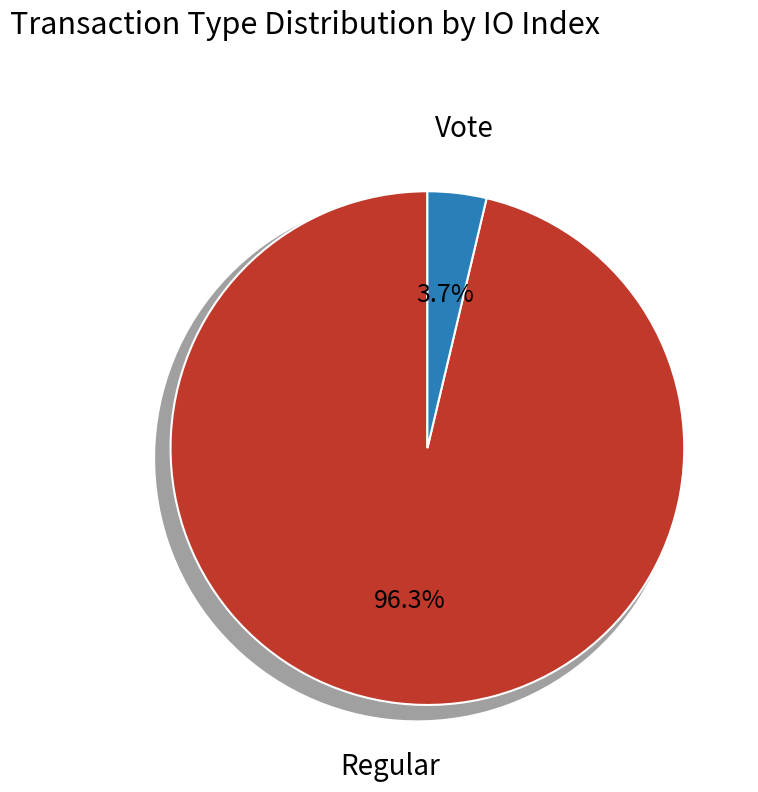

To the nearest percent, what is the combined percentage of Vote and Regular?

100%